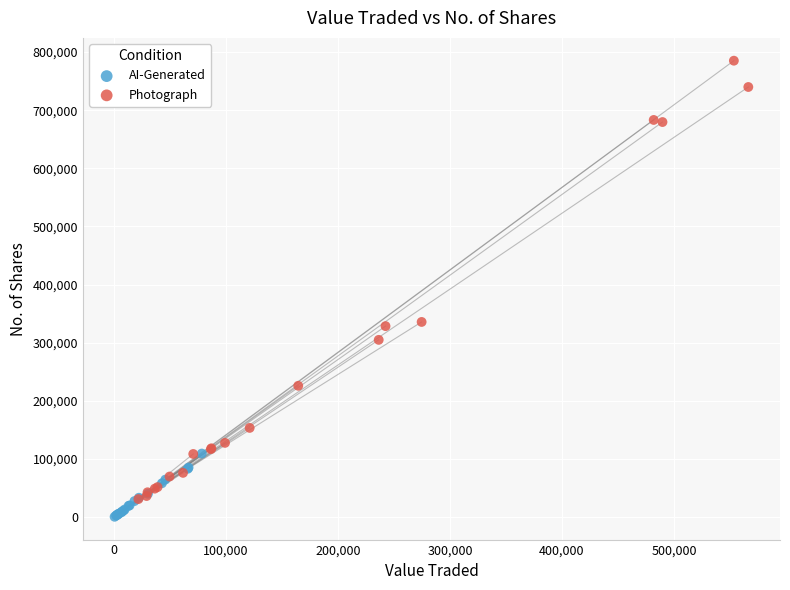

Which series contains the highest Y value?

Photograph